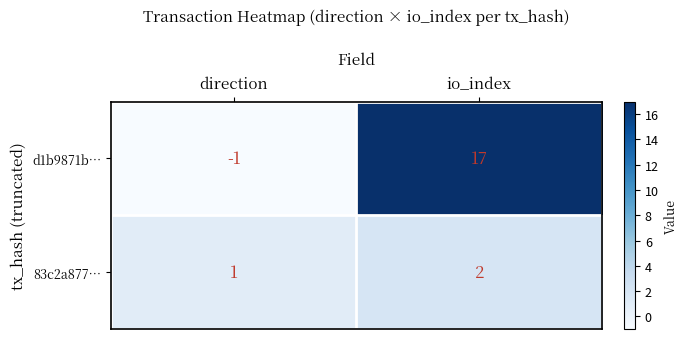

What is the approximate value of d1b9871b… at io_index, to the nearest 10?

20